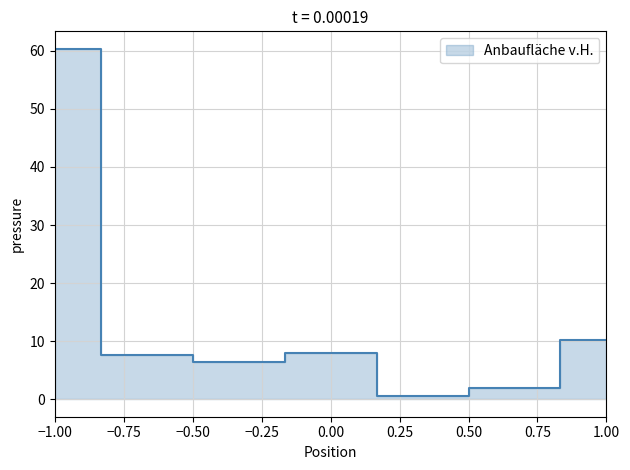

Reading right to left, what are all the values shown in this chart?

10.3	1.9	0.5	8.0	6.5	7.6	60.4